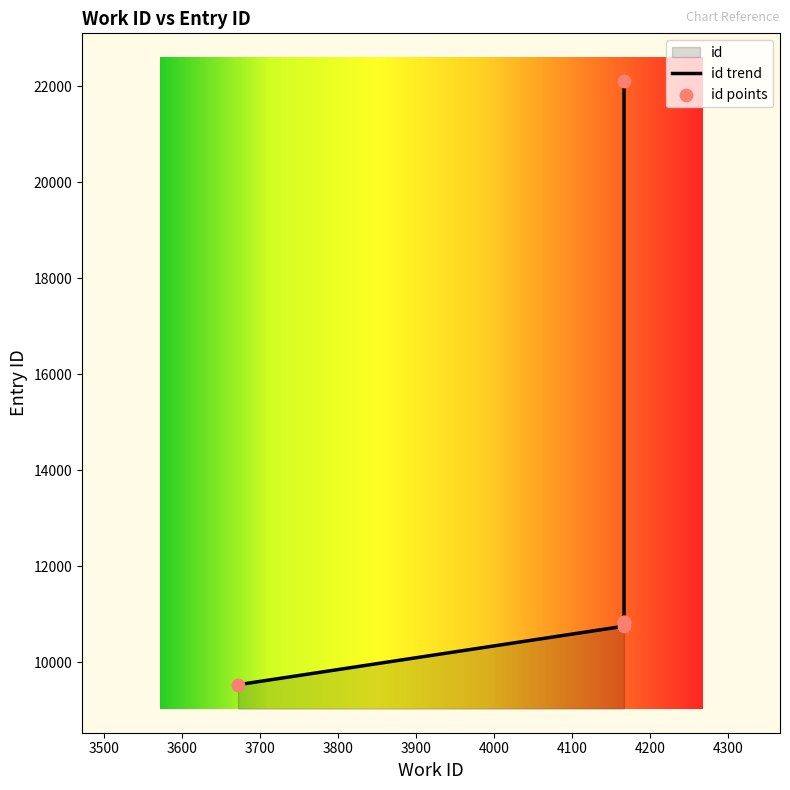

What is the ratio of the value at 4167 to the value at 3672?

1.1